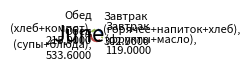

Is there any slice that represents more than half of the pie?

No